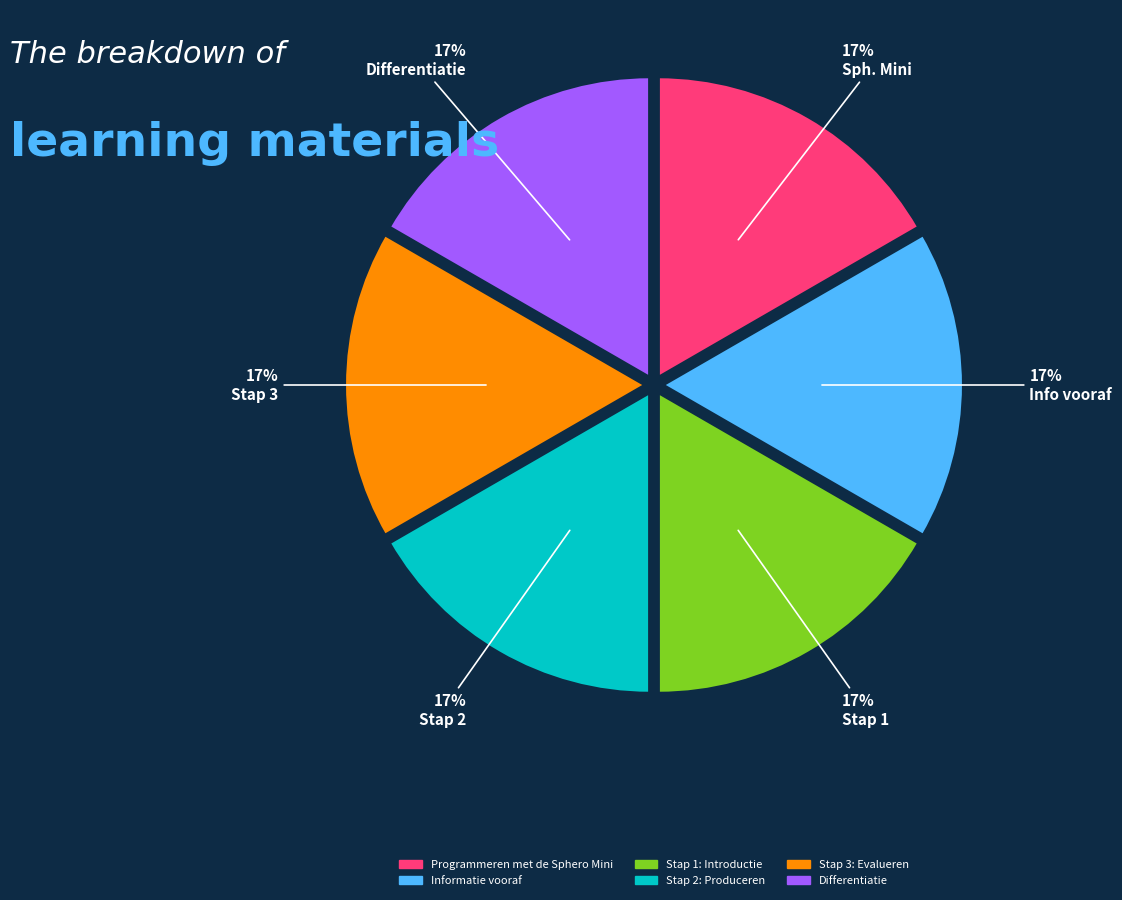

To the nearest percent, what is the combined percentage of Programmeren met de Sphero Mini and Stap 2: Produceren?

33%